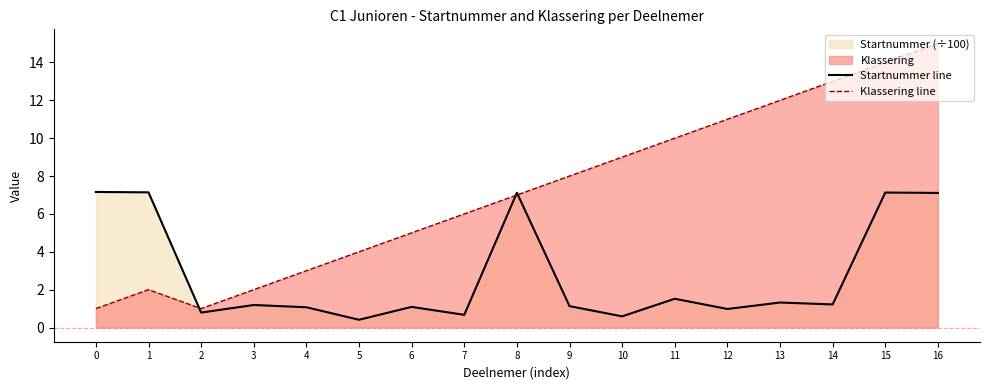

Is it true that Klassering line equals 5.0 at 11?

False